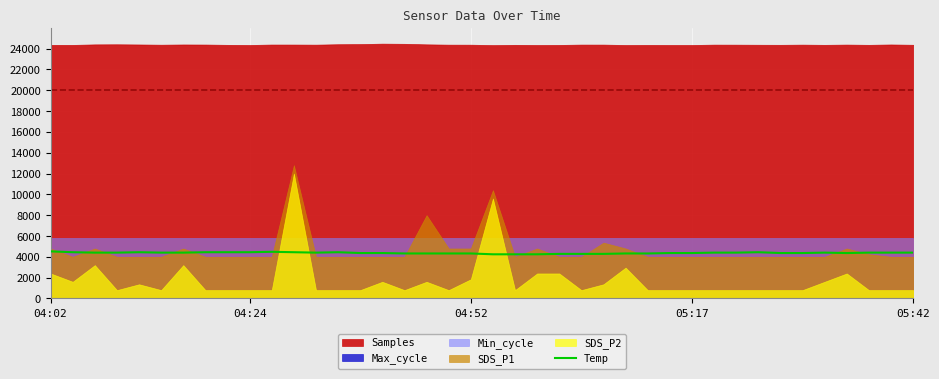

What is the minimum value for Temp?

4240